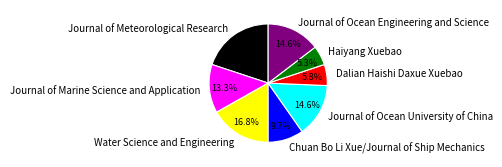

Is it true that Water Science and Engineering is 17% of the pie?

True